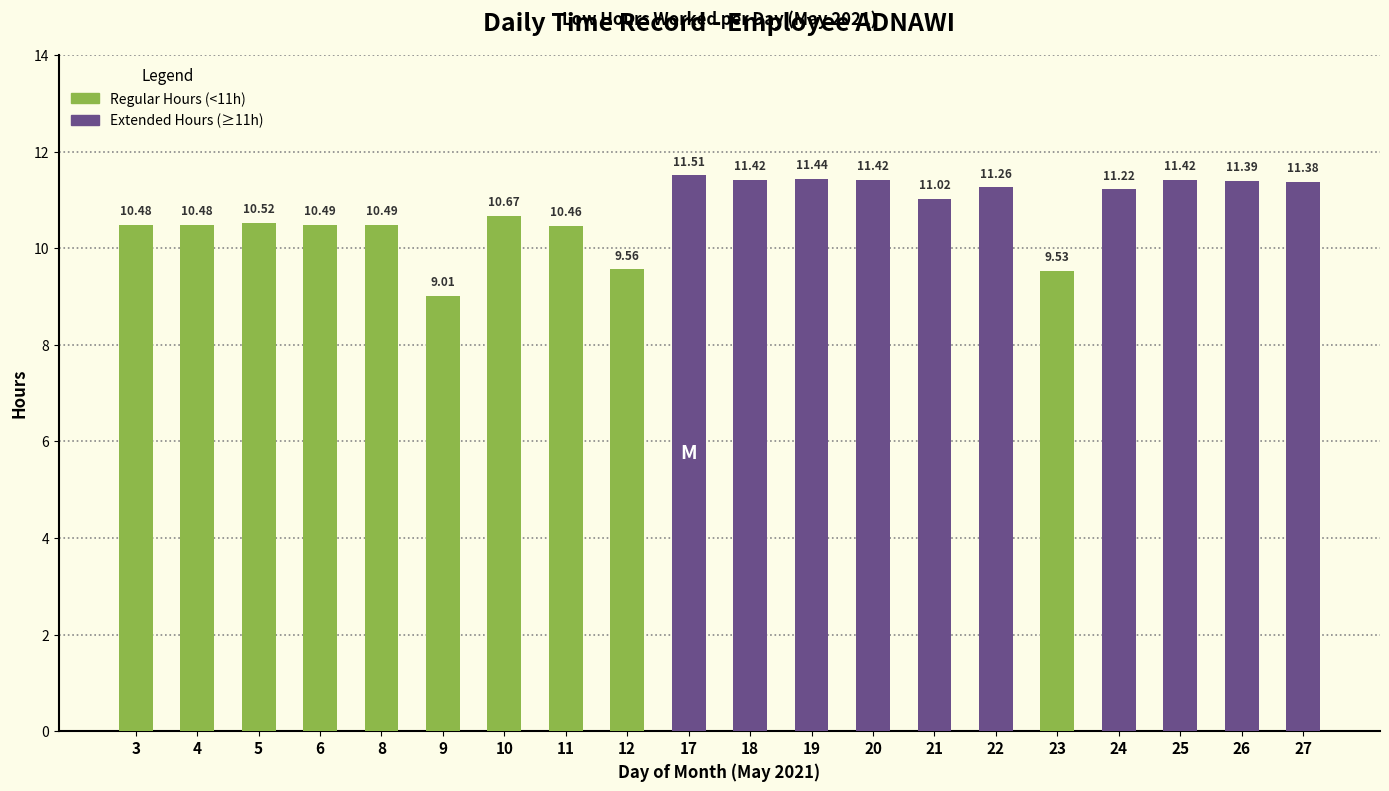

What is the value of the 13th bar from the left?

11.4